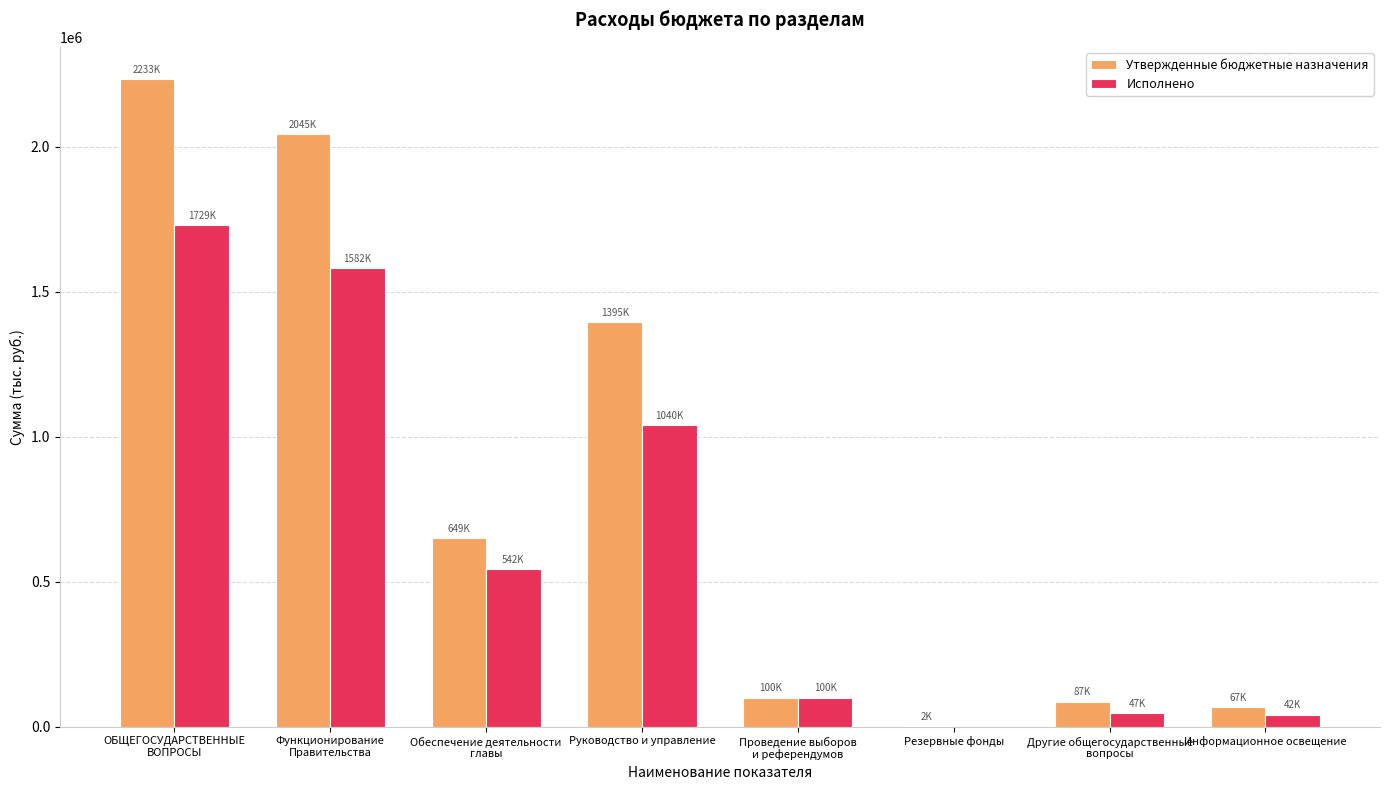

Which series changed the most between Проведение выборов
и референдумов and Информационное освещение?

Исполнено